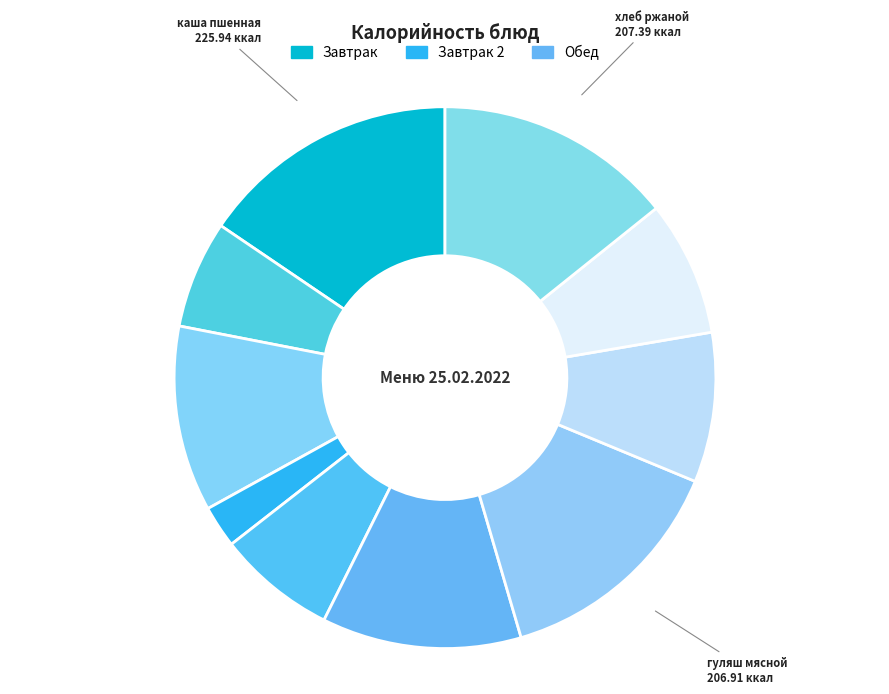

To the nearest percent, what is the difference between the largest and smallest slice percentages?

13%